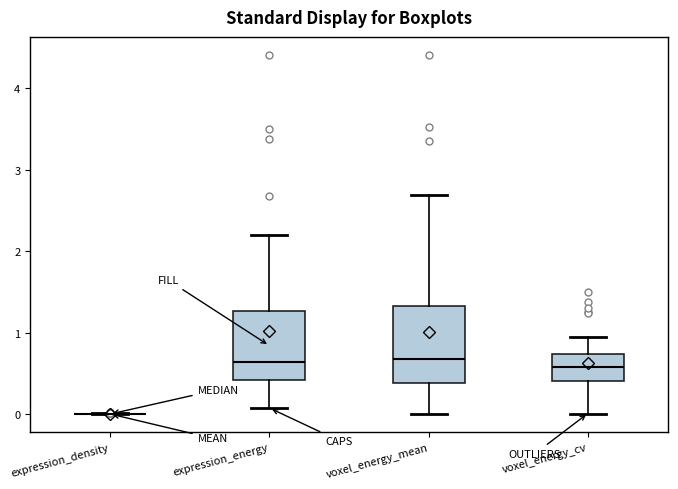

Reading left to right, read every box against the y-axis: the position of its median line, the range the box covers, and the ends of its whiskers. The values are not printed on the chart, so give them approximately, as read against the axis.

expression_density: box collapsed to a line at 0.0, whiskers 0.0 to 0.0
expression_energy: median 0.6, box 0.4 to 1.3, whiskers 0.1 to 2.2
voxel_energy_mean: median 0.7, box 0.4 to 1.3, whiskers 0.0 to 2.7
voxel_energy_cv: median 0.6, box 0.4 to 0.7, whiskers 0.0 to 1.0